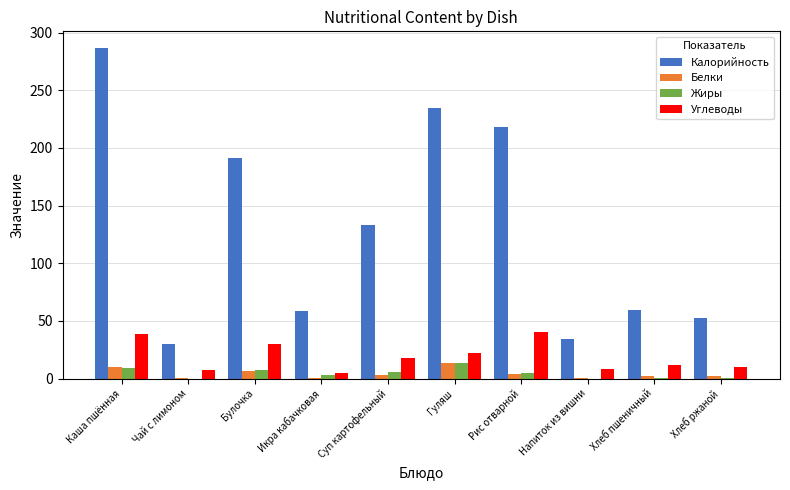

The value of Калорийность at Икра кабачковая is 81.4. True or false?

False